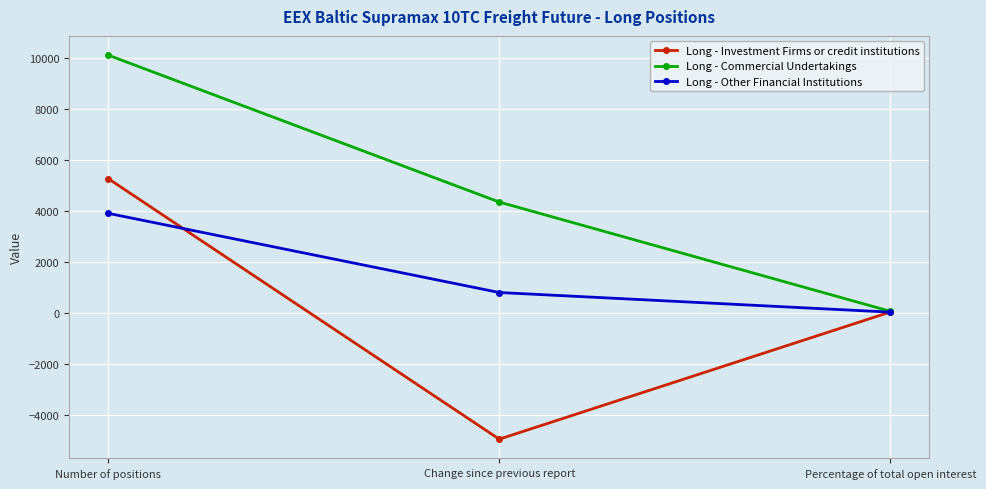

Which category has the highest value across all series?

Number of positions